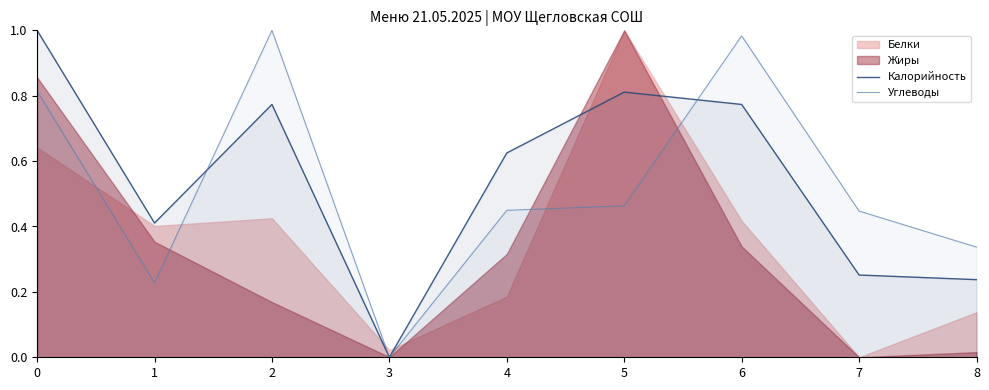

What is the sum of all Калорийность values?

4.9